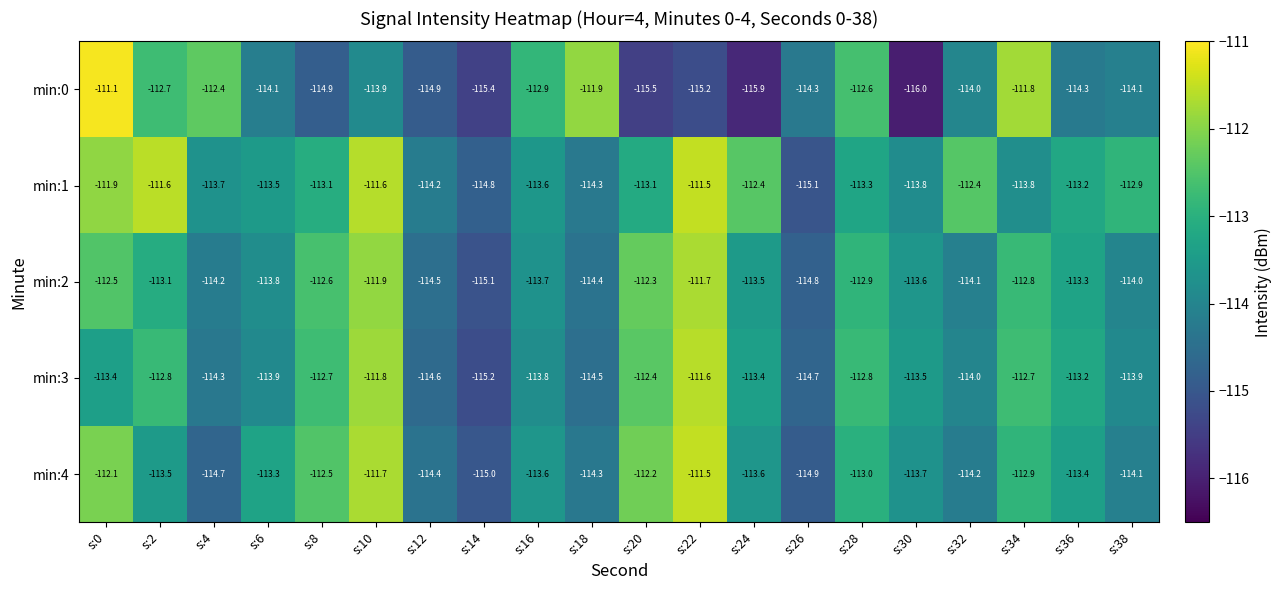

What is the total value across all series at s:32?

-568.7